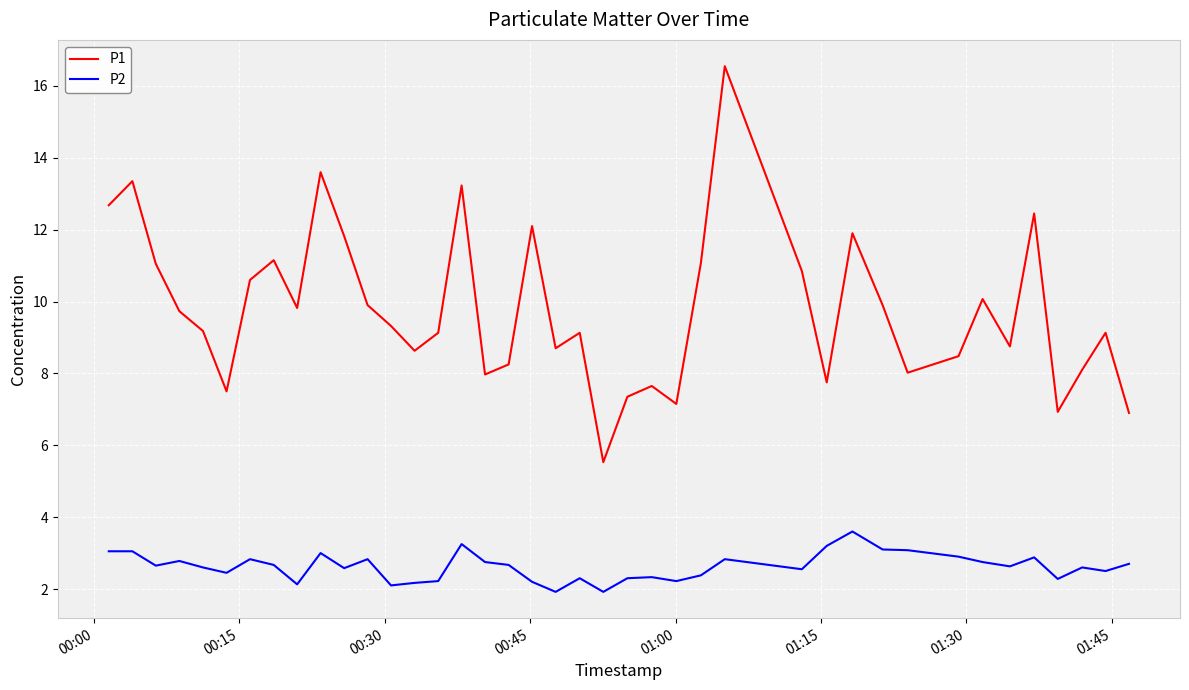

True or false: P1 and P2 intersect in this chart.

False